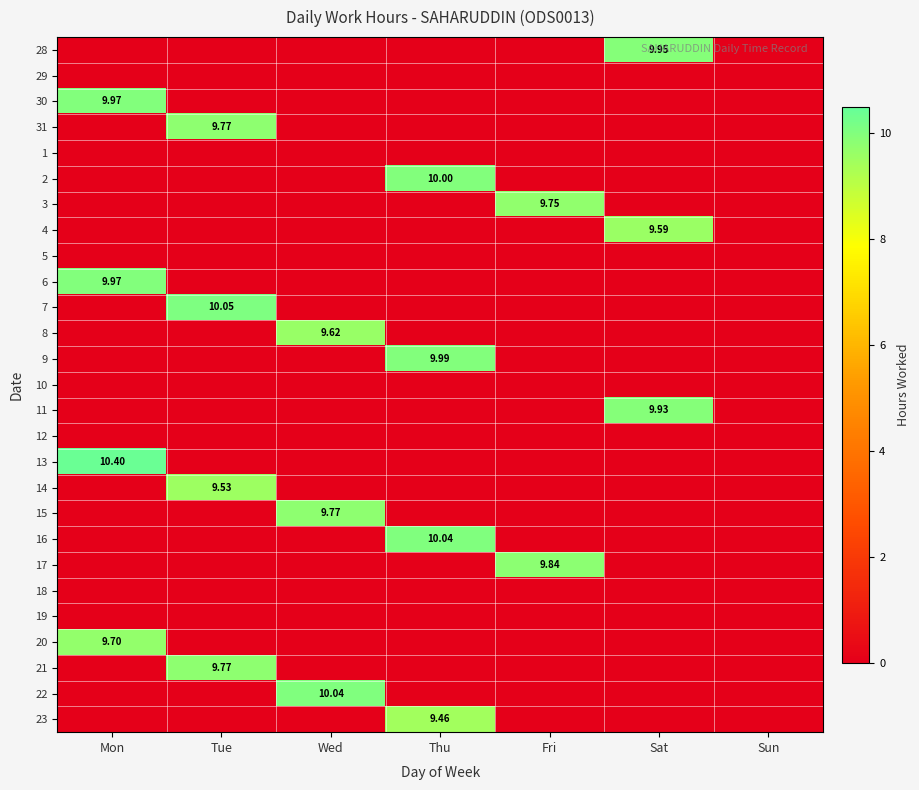

True or false: 7 has a value of 0.0 at Fri.

True